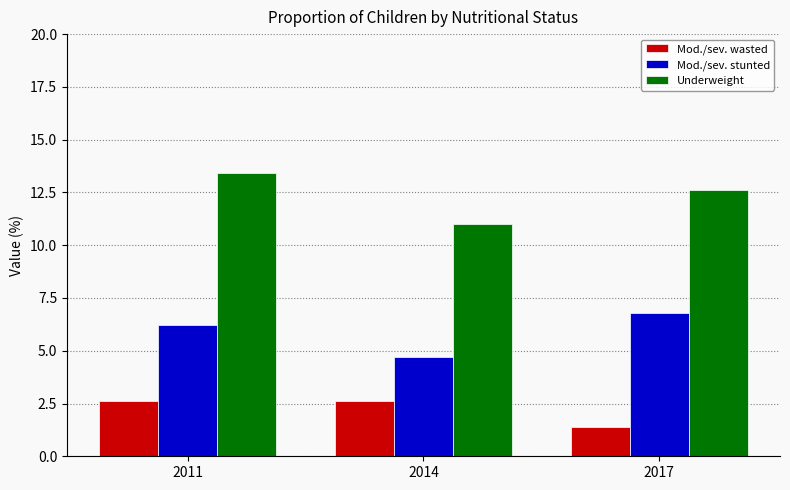

What is the total value across all series at 2017?

20.8